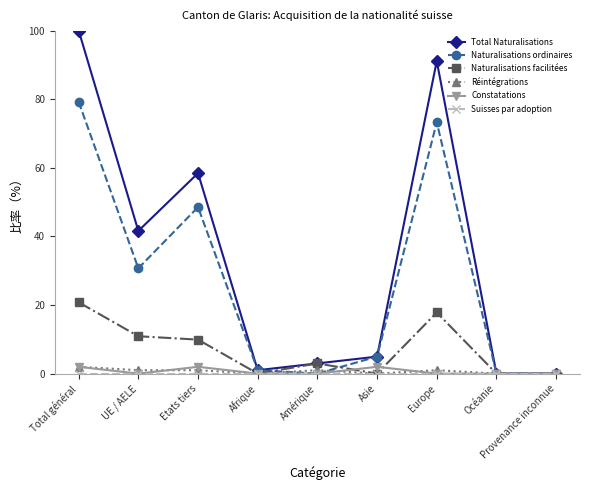

At which category does the chart reach its peak across all series?

Total général